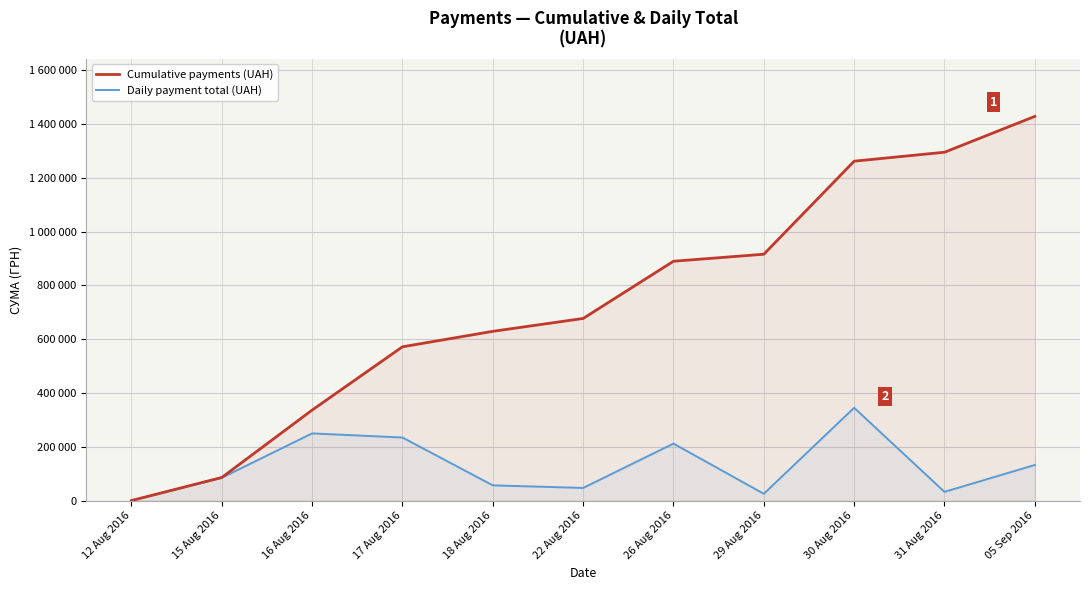

True or false: Daily payment total (UAH) has more than 1 points higher than both neighbors.

True